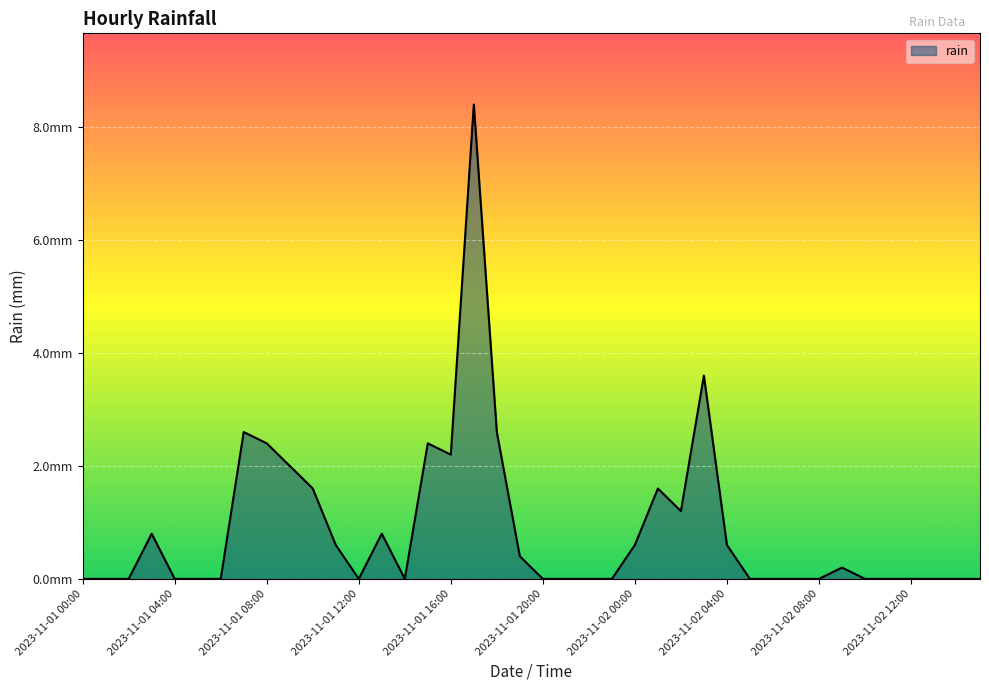

Does the chart display data point markers on the line(s)?

No